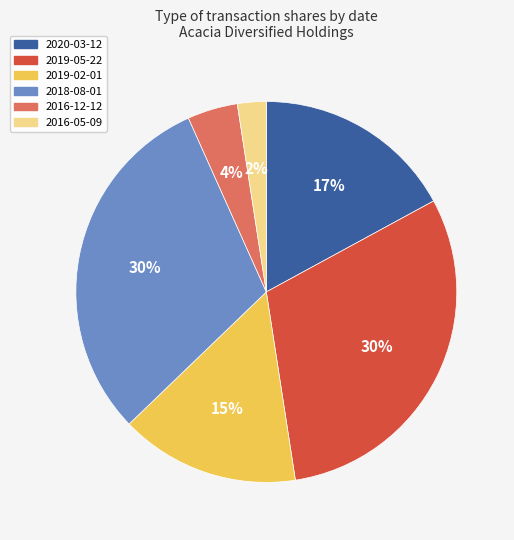

Is there a majority slice in this chart?

No